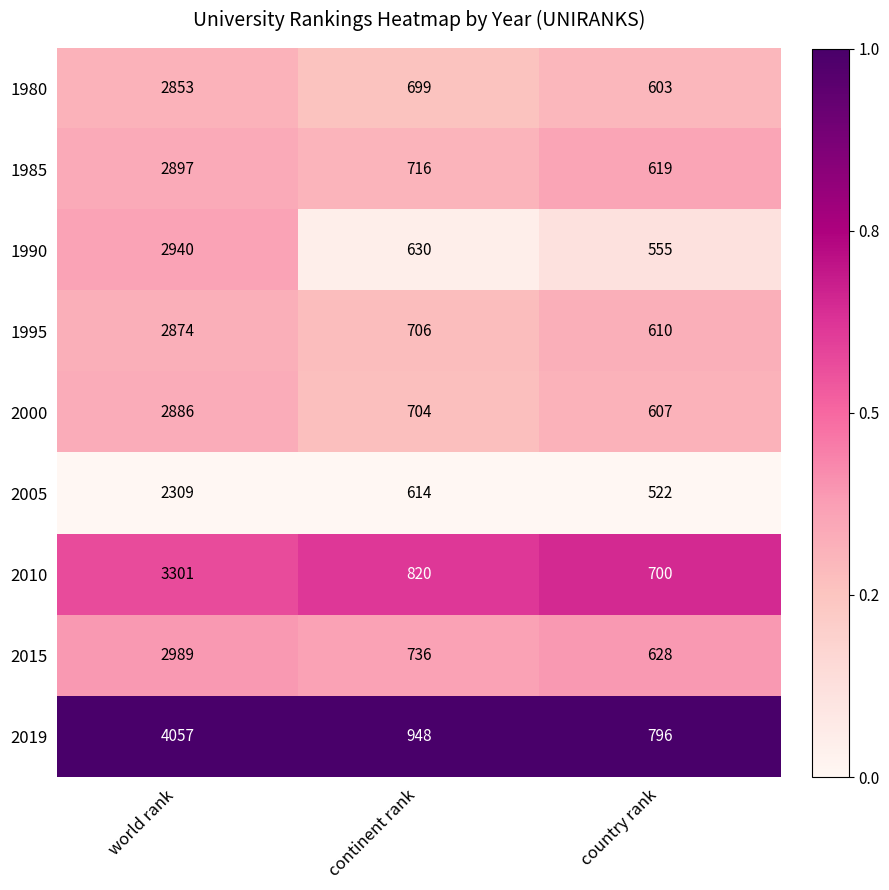

Reading left to right, extract all data points from this chart.

1980: world rank=2853	continent rank=699	country rank=603
1985: world rank=2897	continent rank=716	country rank=619
1990: world rank=2940	continent rank=630	country rank=555
1995: world rank=2874	continent rank=706	country rank=610
2000: world rank=2886	continent rank=704	country rank=607
2005: world rank=2309	continent rank=614	country rank=522
2010: world rank=3301	continent rank=820	country rank=700
2015: world rank=2989	continent rank=736	country rank=628
2019: world rank=4057	continent rank=948	country rank=796